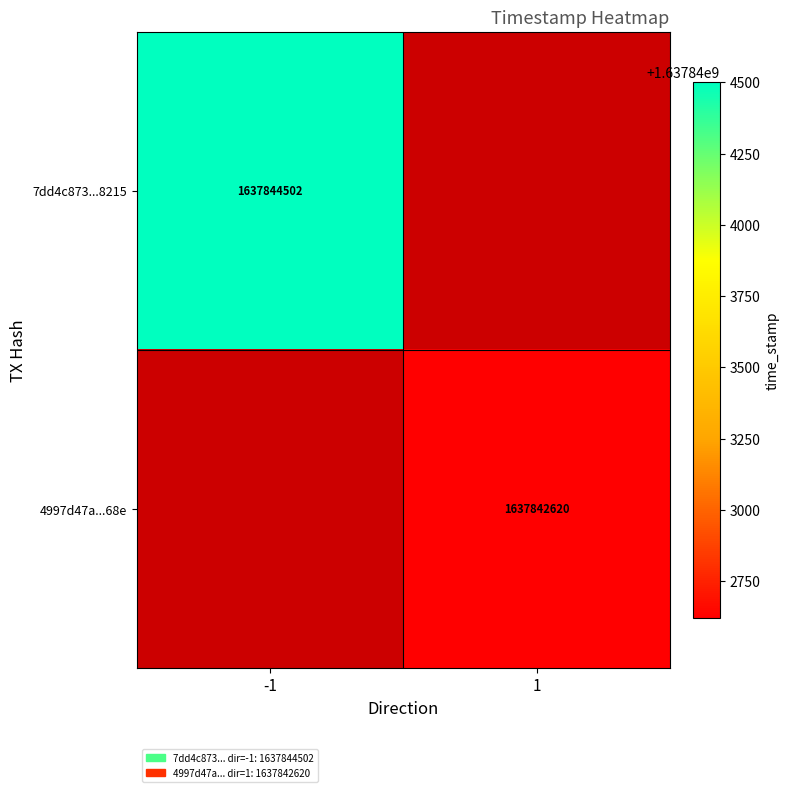

The 4997d47a...68e series shows 1637842620 at 1. True or false?

True